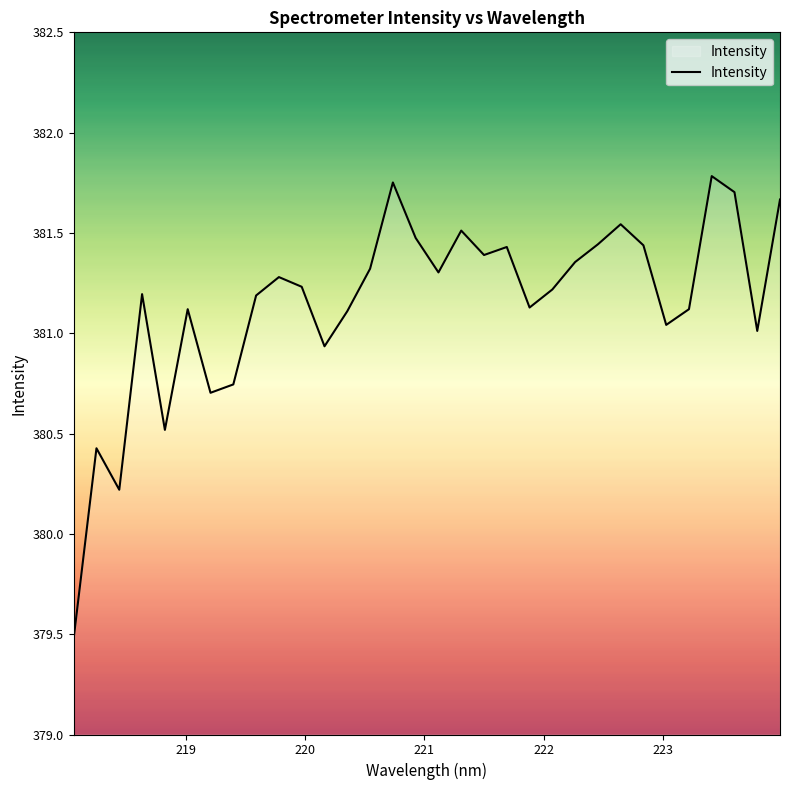

What is the smallest value displayed?

379.5